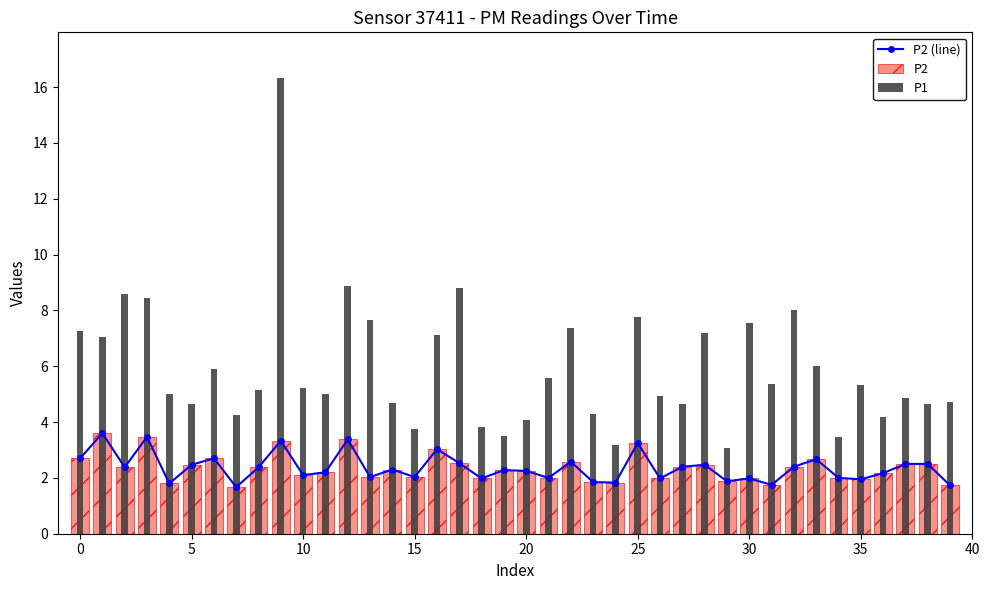

List the series in order of their peak value, highest first.

P1, P2 (line), P2